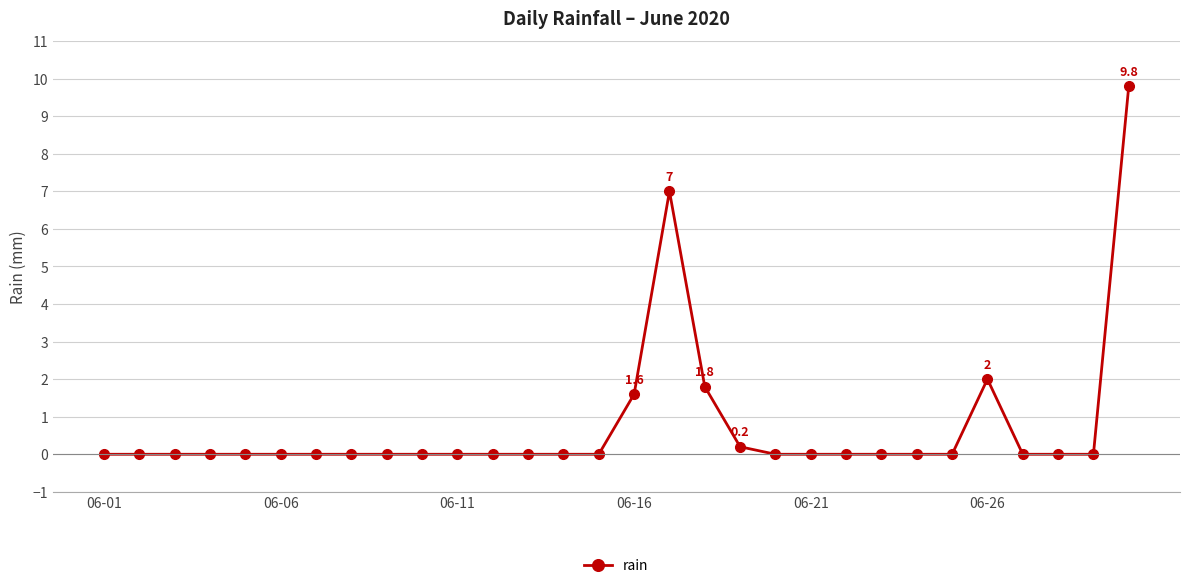

Does the chart display data point markers on the line(s)?

Yes